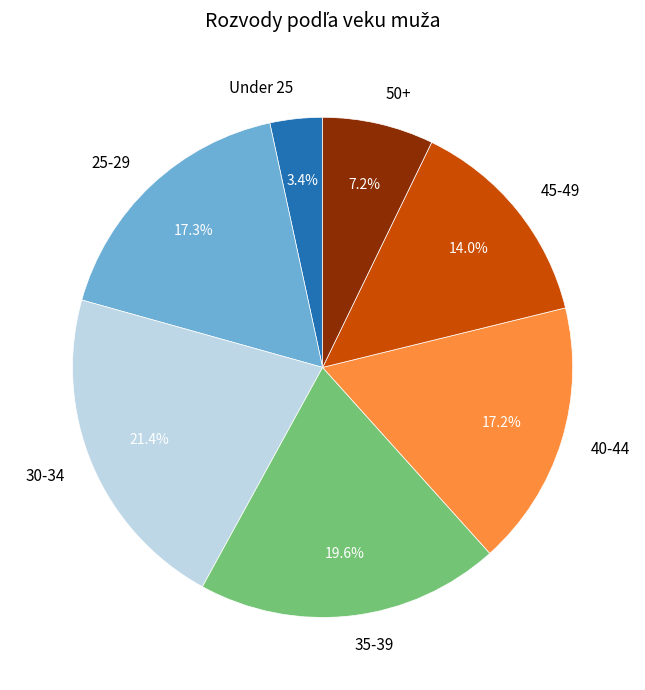

To the nearest percent, what is the average slice percentage?

14%